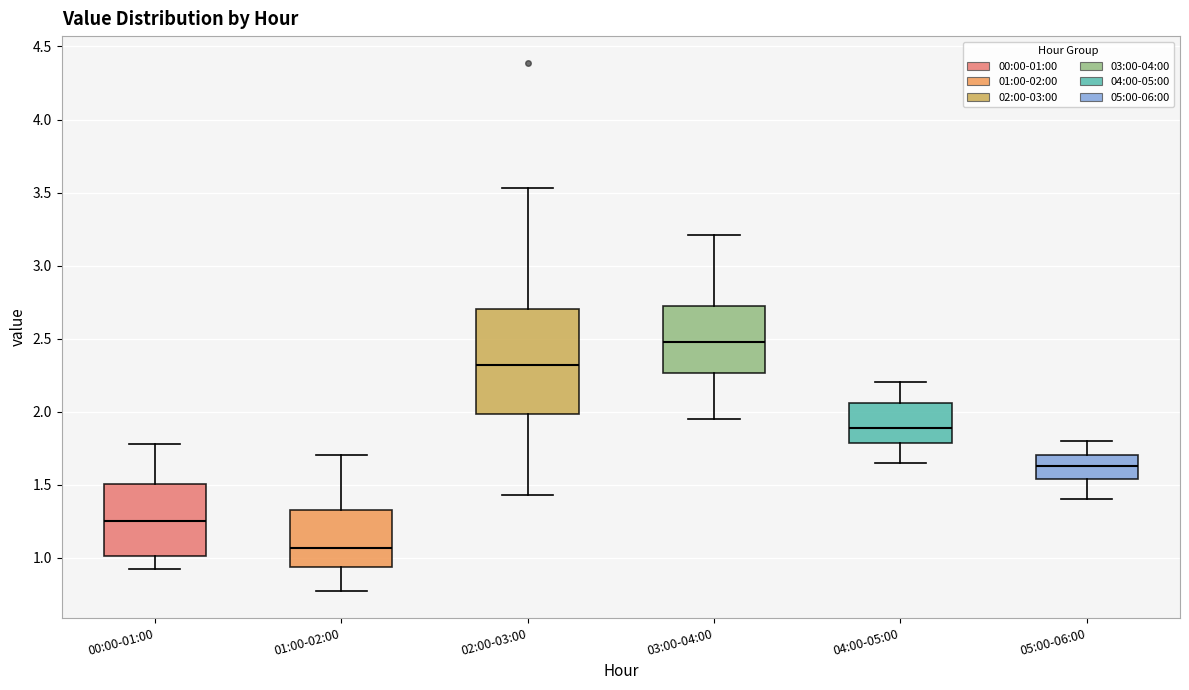

Which box's median line is the lowest?

01:00-02:00